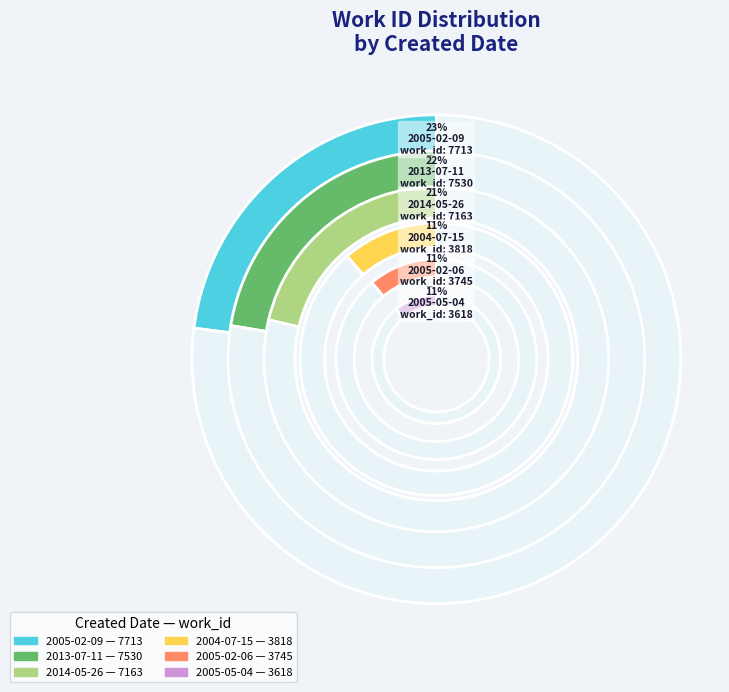

Count the number of slices in the pie.

7